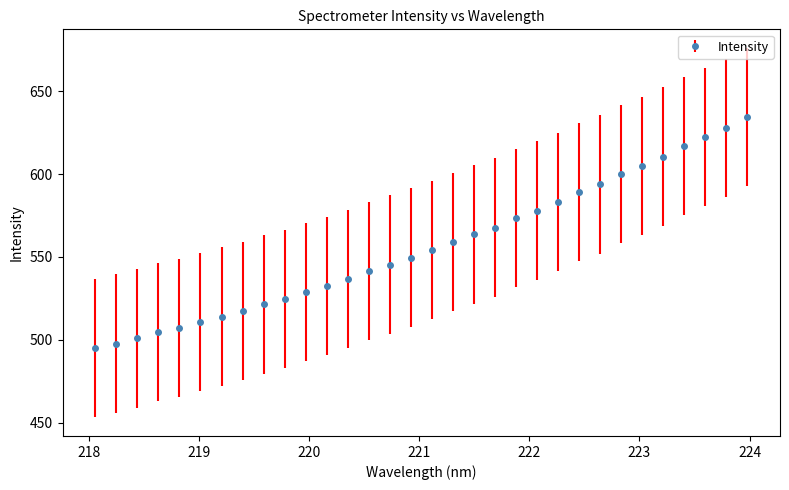

What is the value of the 18th point from the left?

558.9